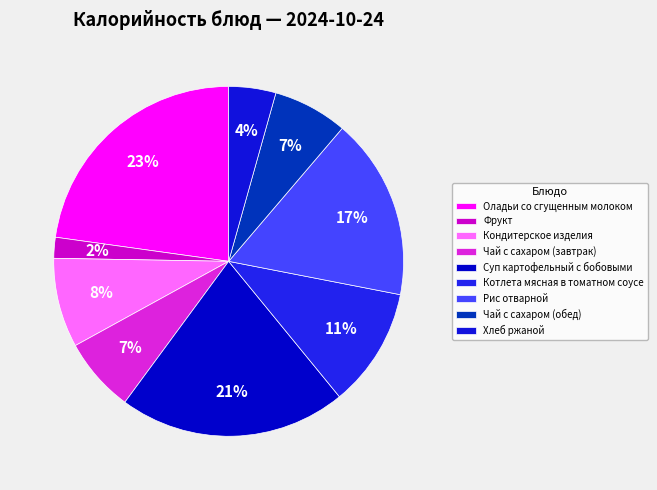

Does Чай с сахаром (завтрак) account for over 50% of the chart?

No